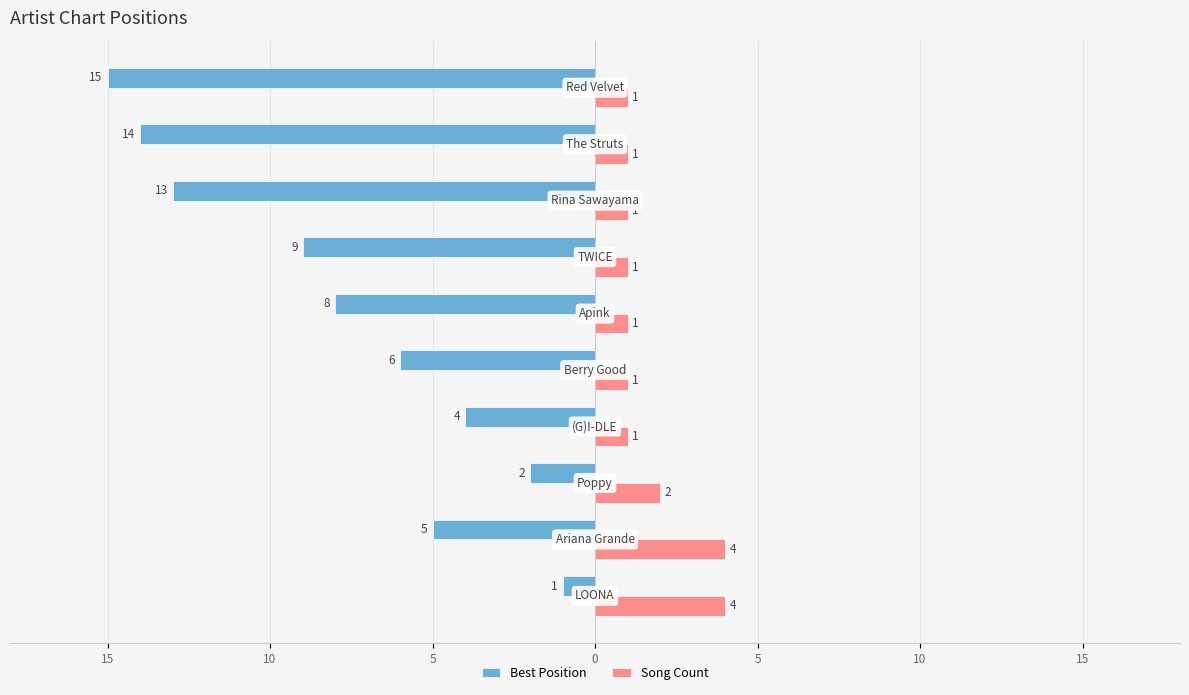

What is the maximum value for Song Count?

4